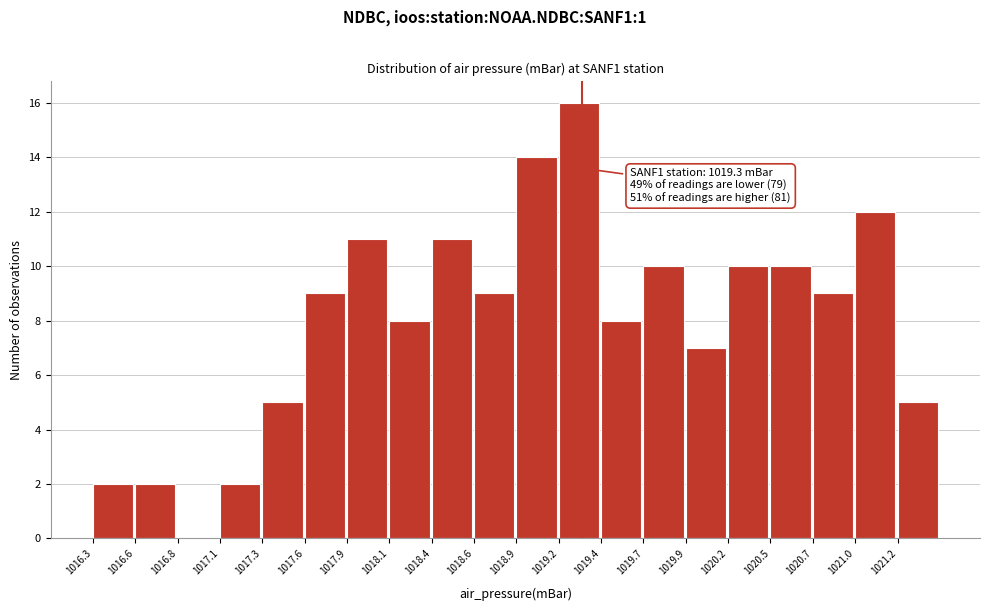

Which range on the x-axis has the tallest bar?

1019.16 to 1019.42